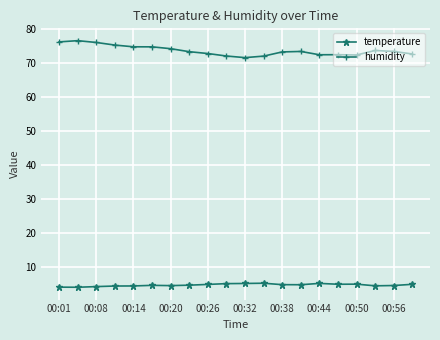

What is the greatest value displayed?

76.5